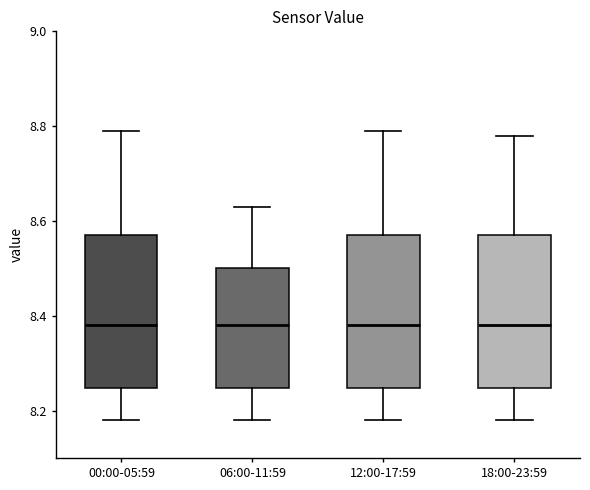

Reading left to right, transcribe this box plot: for each box, give where its median line is, the range the box spans, and where its two whiskers end, as read against the y-axis. The values are not printed on the chart, so give them approximately, as read against the axis.

00:00-05:59: median 8.38, box 8.24 to 8.58, whiskers 8.18 to 8.80
06:00-11:59: median 8.38, box 8.24 to 8.50, whiskers 8.18 to 8.64
12:00-17:59: median 8.38, box 8.24 to 8.58, whiskers 8.18 to 8.80
18:00-23:59: median 8.38, box 8.24 to 8.58, whiskers 8.18 to 8.78